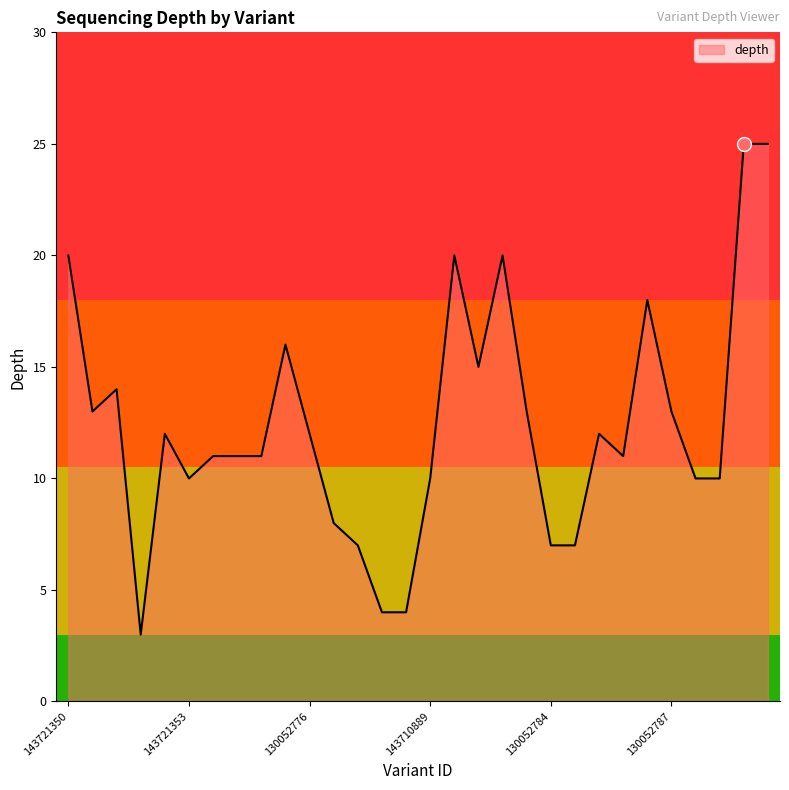

What is the maximum value shown in the chart?

25